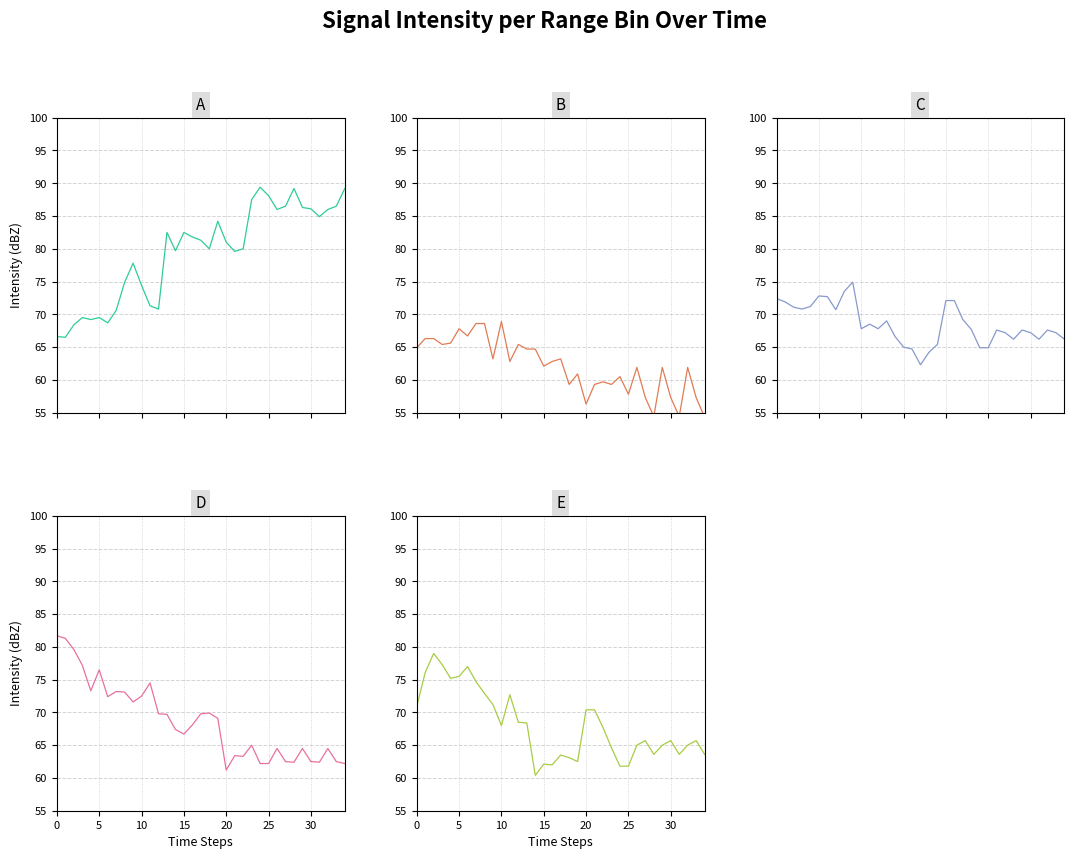

True or false: 7.217 has a value of 56.8 at 19.

True